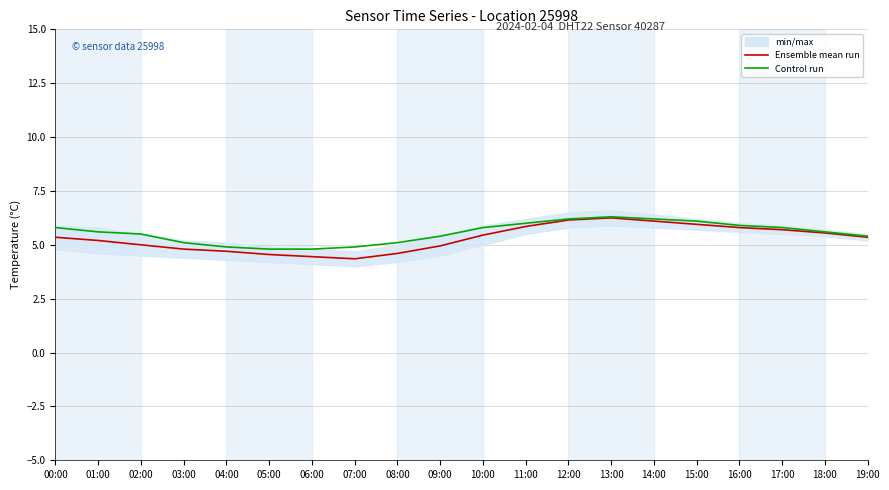

What is the value of the Control run point at the 15th from the left?

6.2